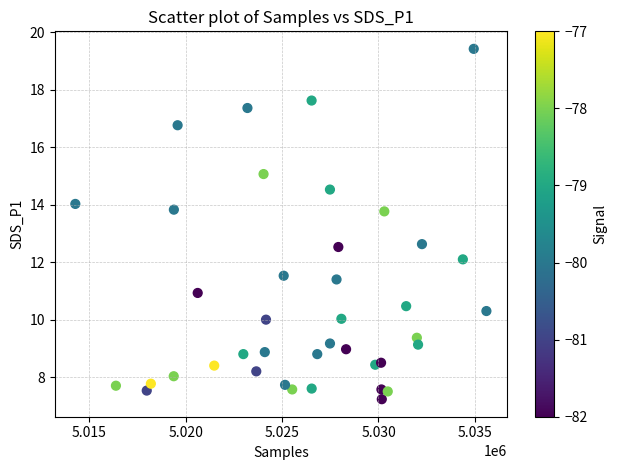

How many data points are displayed?

40